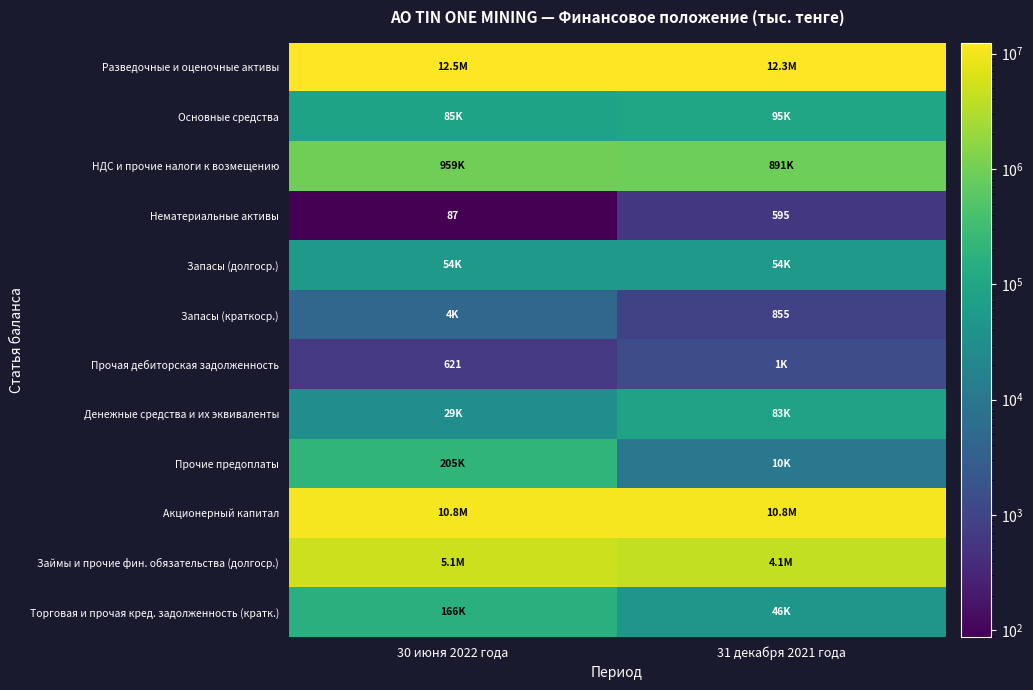

What value does the Запасы (долгоср.) series have at 30 июня 2022 года?

53961.6